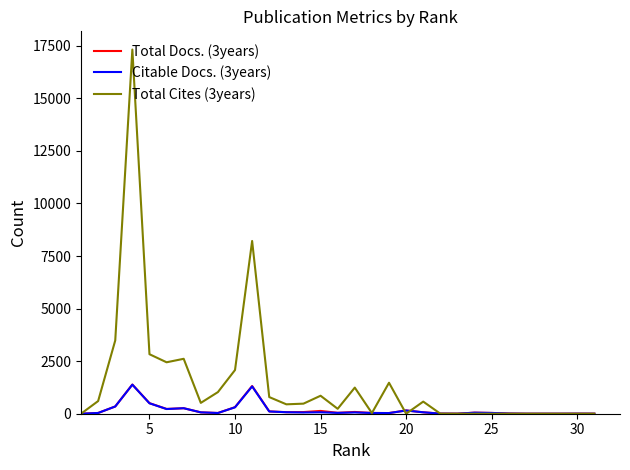

Which series has the largest range (max minus min)?

Total Cites (3years)